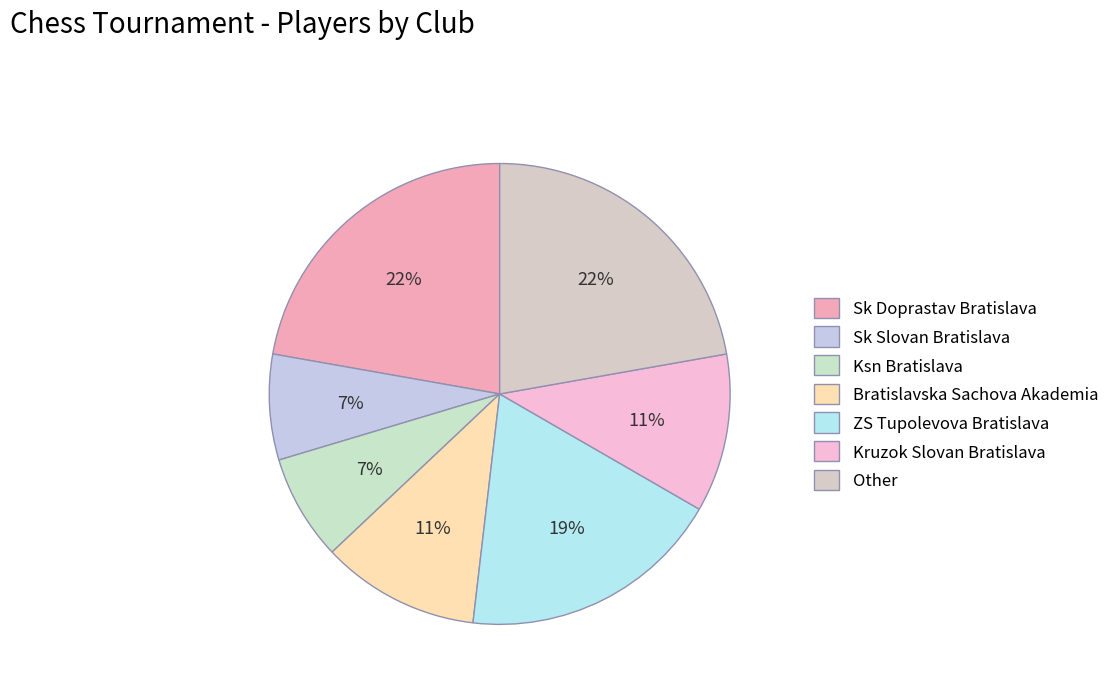

How many slices are in this pie chart?

7